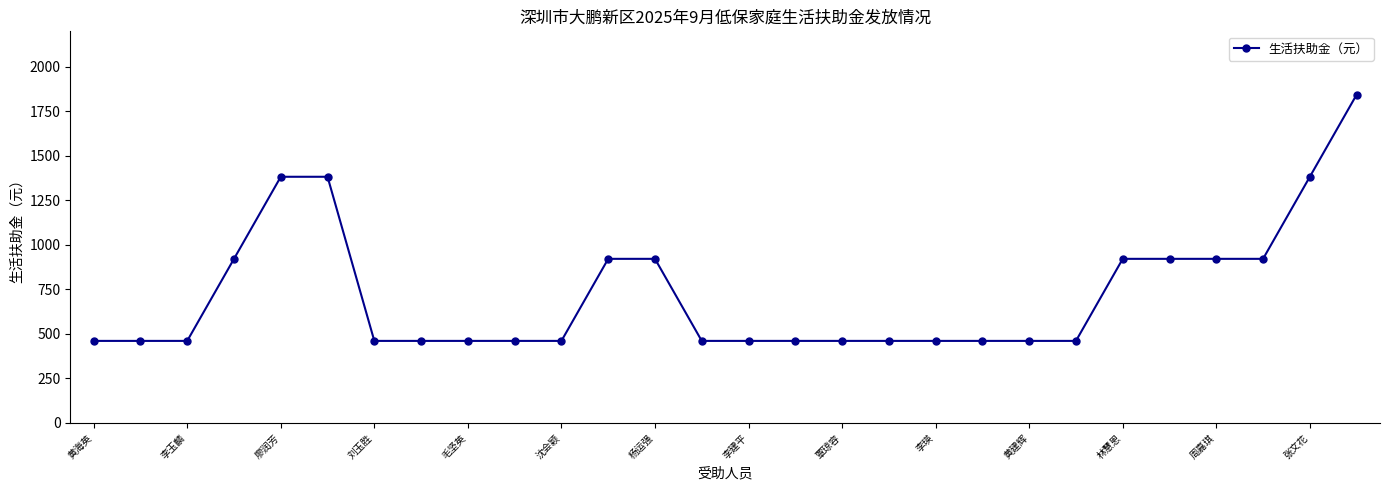

What is the sum of all values?

20284